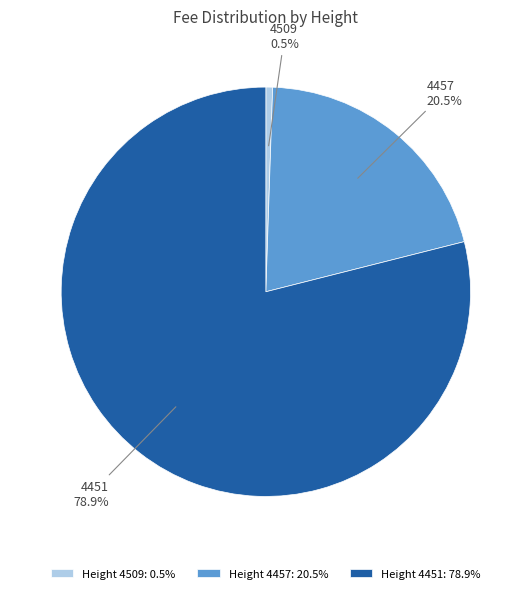

To the nearest percent, what is the average slice percentage?

33%